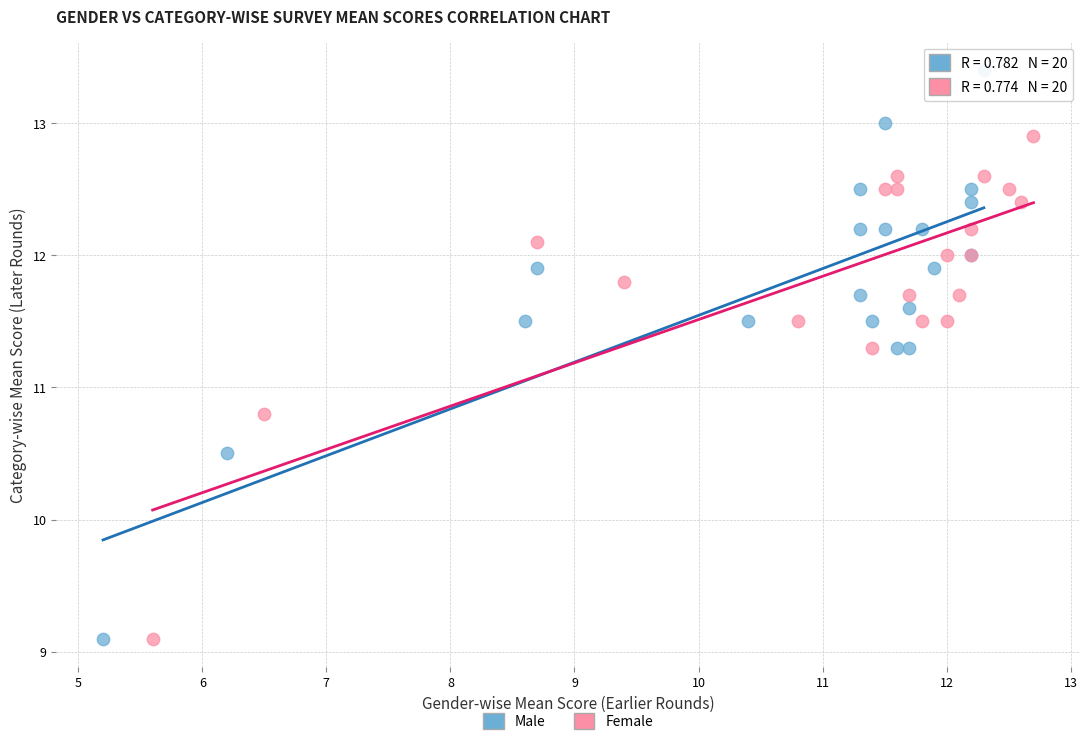

Which series has the largest Y range (max minus min)?

Male